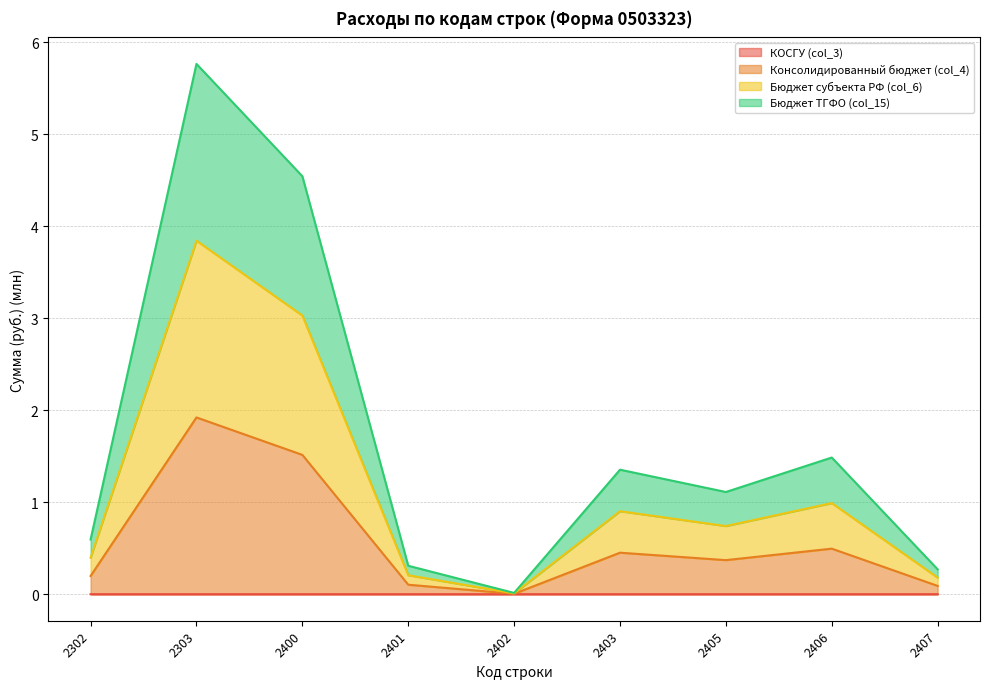

What is the total value across all series at 2406?

3.0